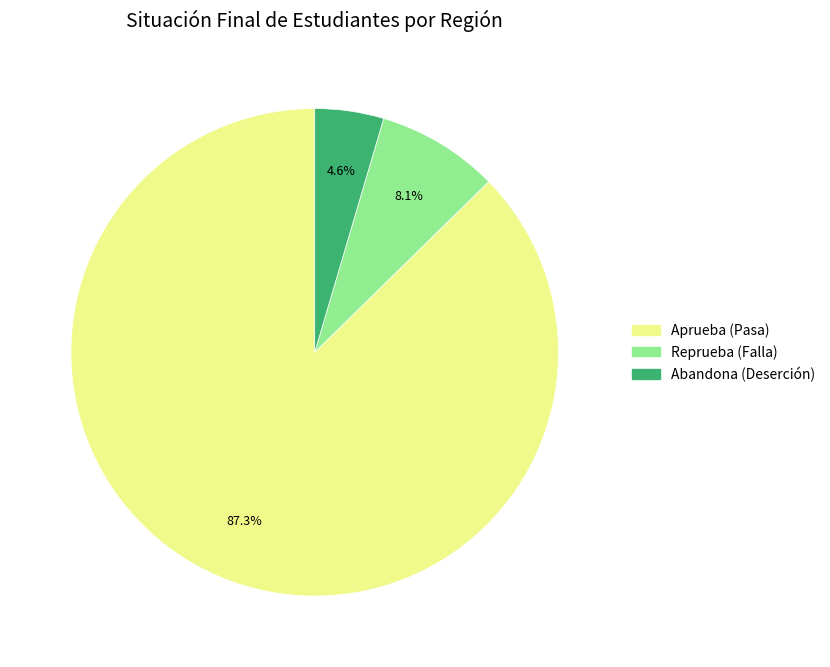

Count the number of slices in the pie.

3